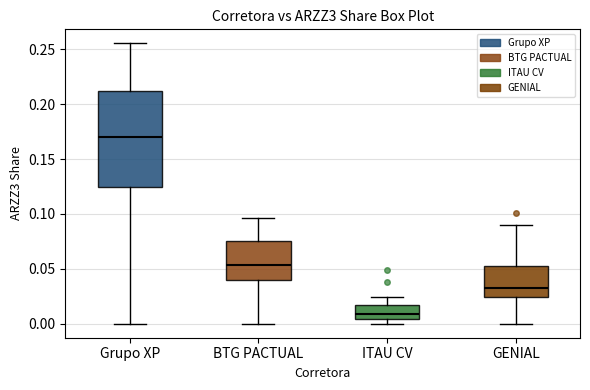

Which box is the tallest, from its lower edge to its upper edge?

Grupo XP